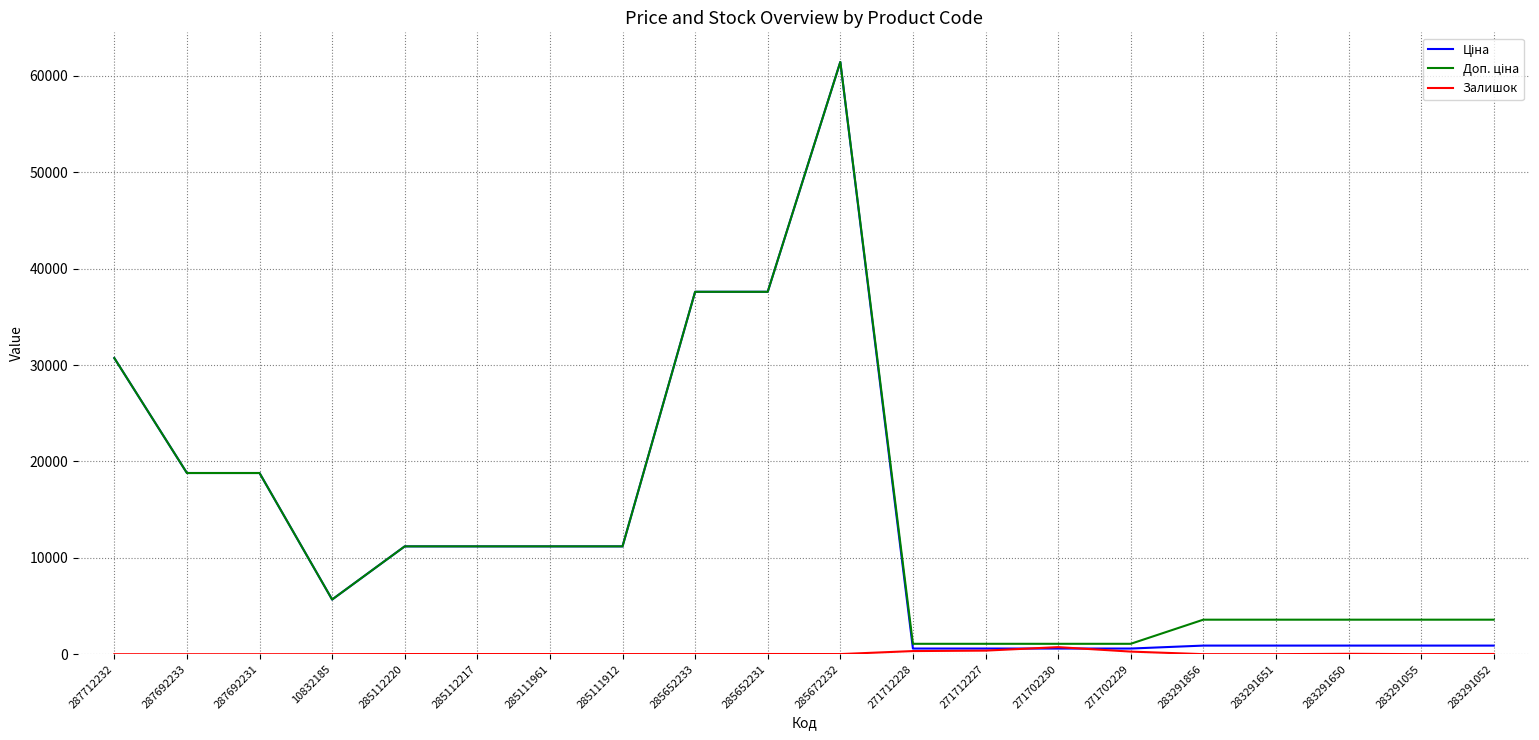

The Залишок series shows 17.0 at 285112220. True or false?

True